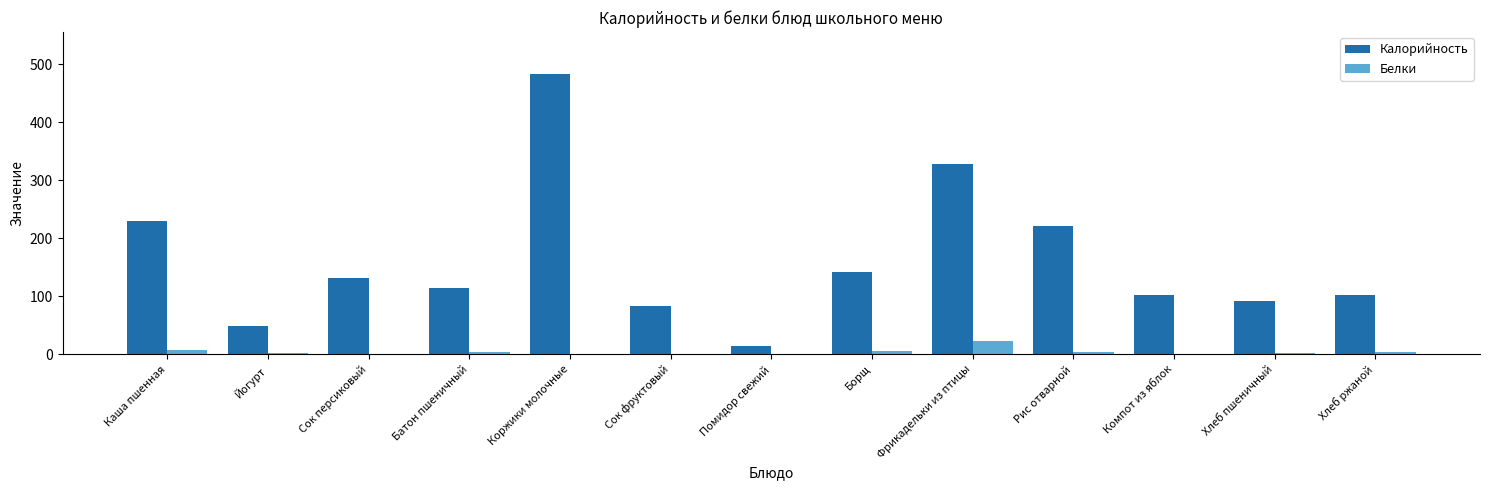

Is it true that Калорийность equals 83.0 at Сок фруктовый?

True